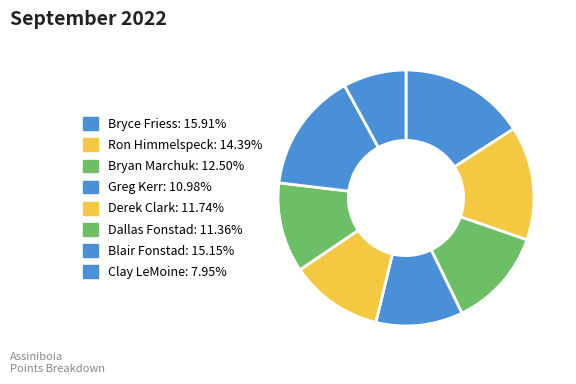

Is there any slice that represents more than half of the pie?

No